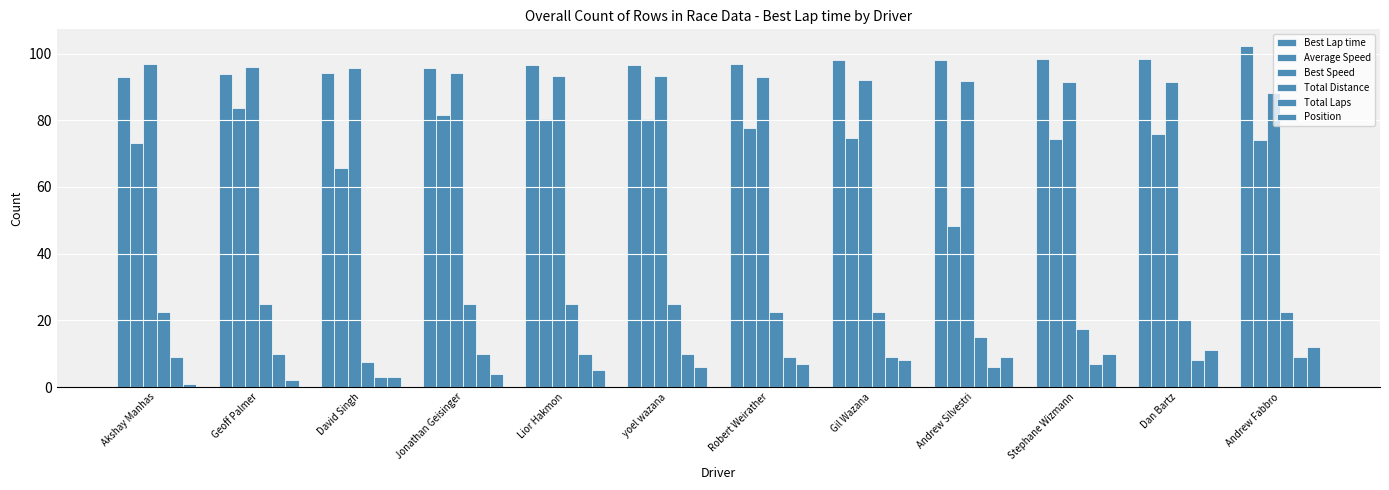

How many bars are there in total?

72